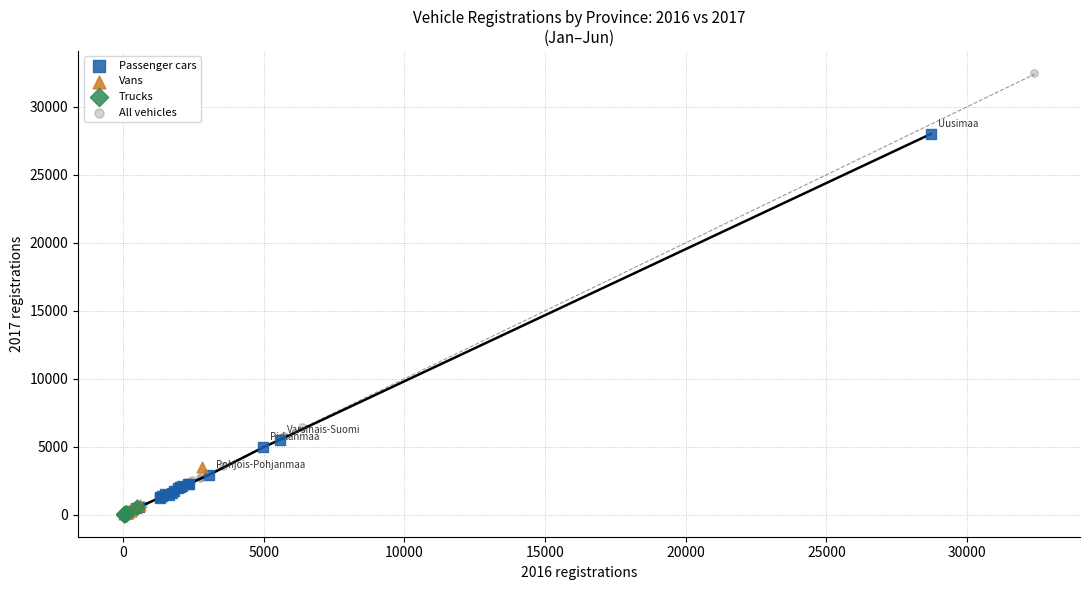

Which series has the largest Y range (max minus min)?

All vehicles